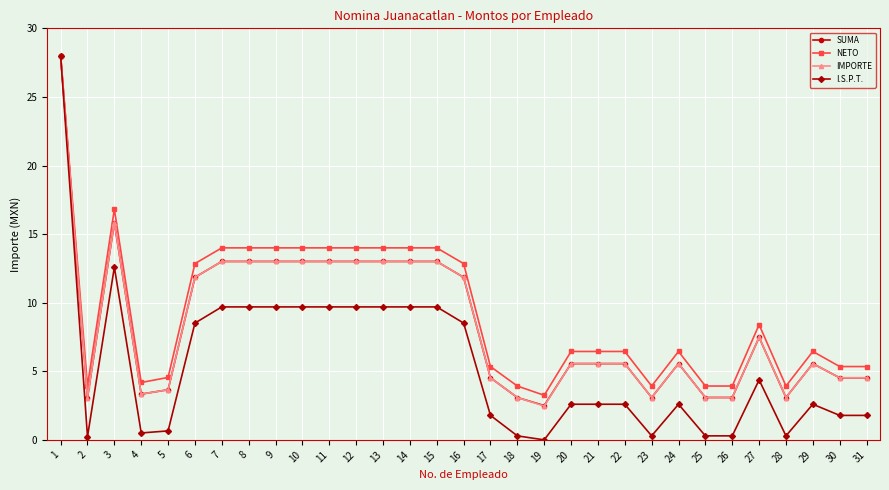

At which category is the sum across all series the highest?

1